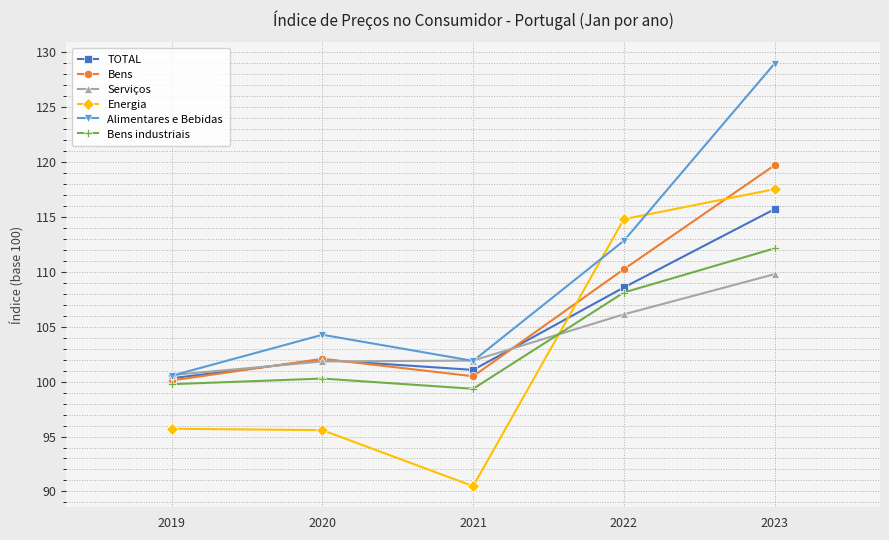

List the series in order of their peak value, lowest first.

Serviços, Bens industriais, TOTAL, Energia, Bens, Alimentares e Bebidas